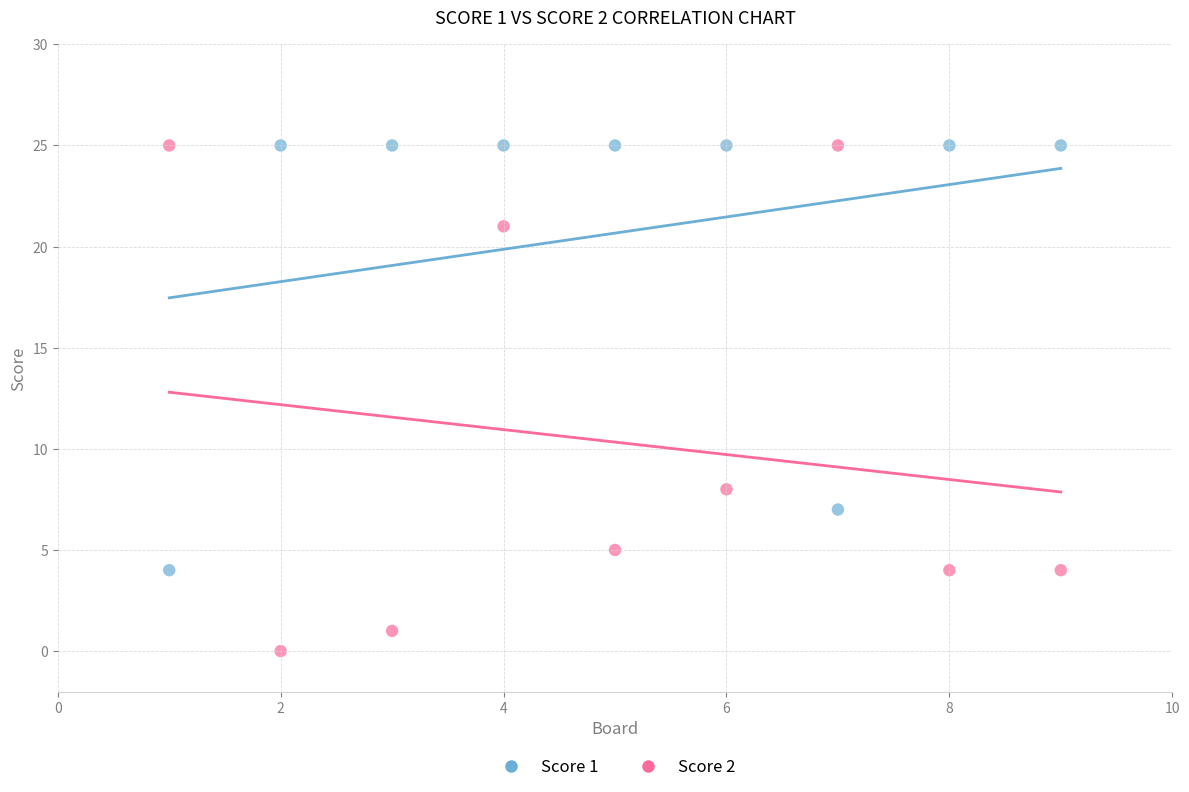

Across all series, what Y value is closest to 12?

8